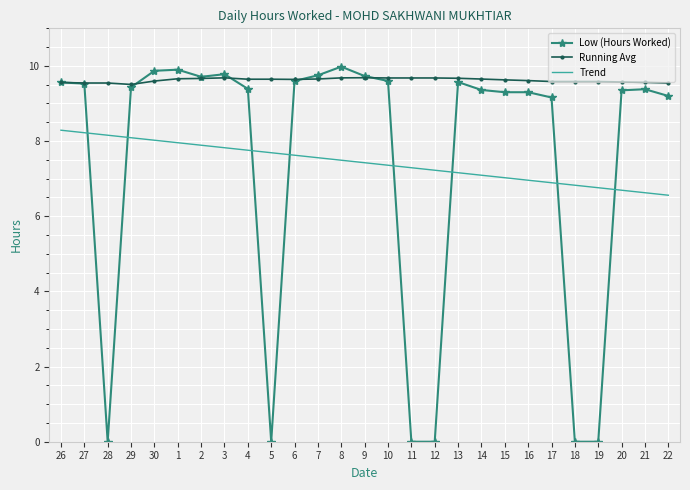

Is the value of Low (Hours Worked) at 13 greater than the value of Trend at 13?

Yes